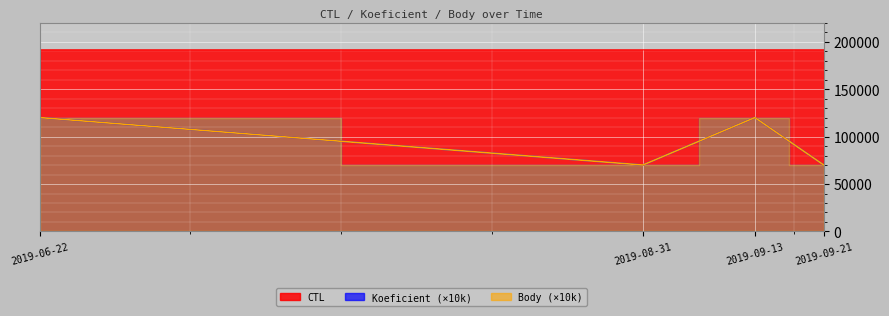

Where is Koeficient nearest to the value 95000?

2019-06-22